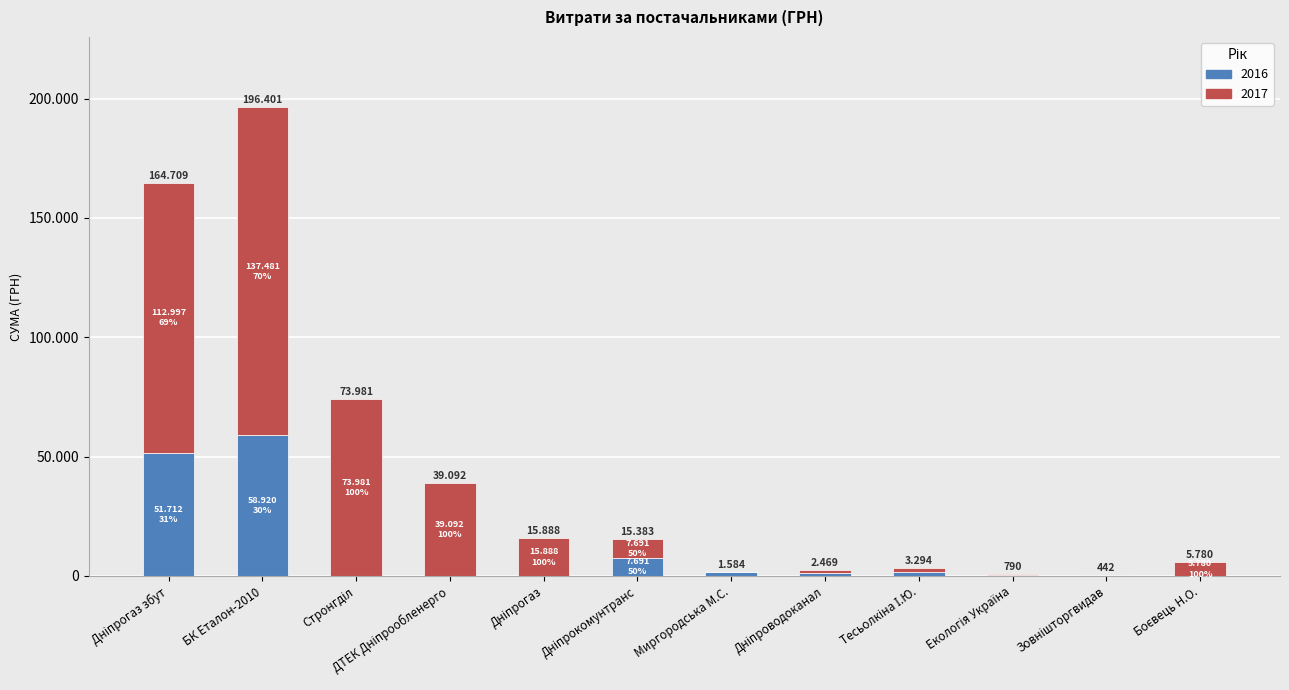

What is the difference between the second highest and second lowest values in the 2016 series?

51712.2